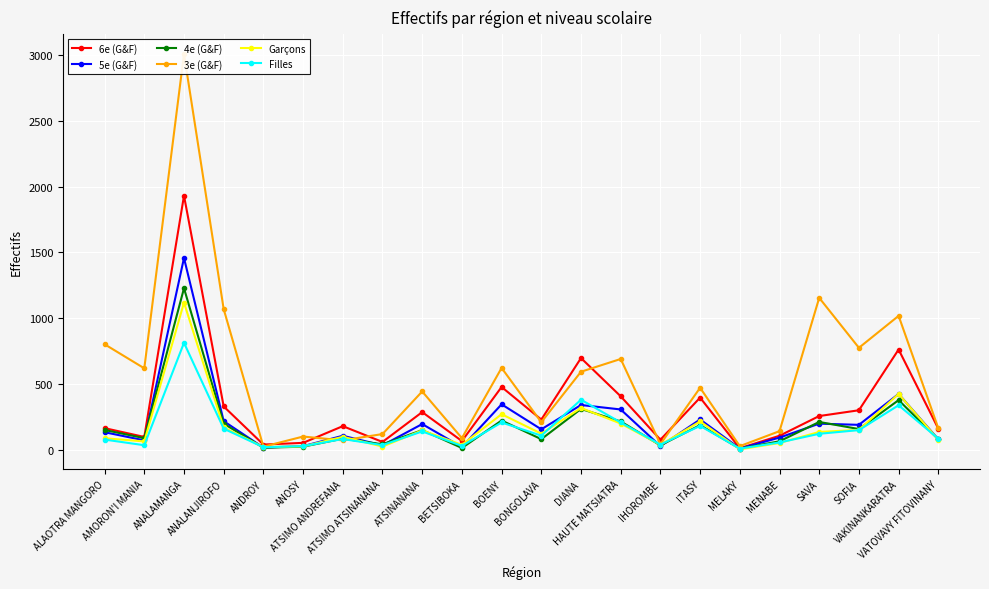

Which series has the largest range (max minus min)?

3e (G&F)